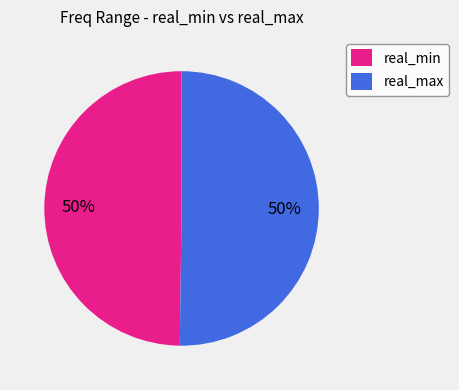

Approximately how many times larger is the value at real_max compared to real_min?

1.0